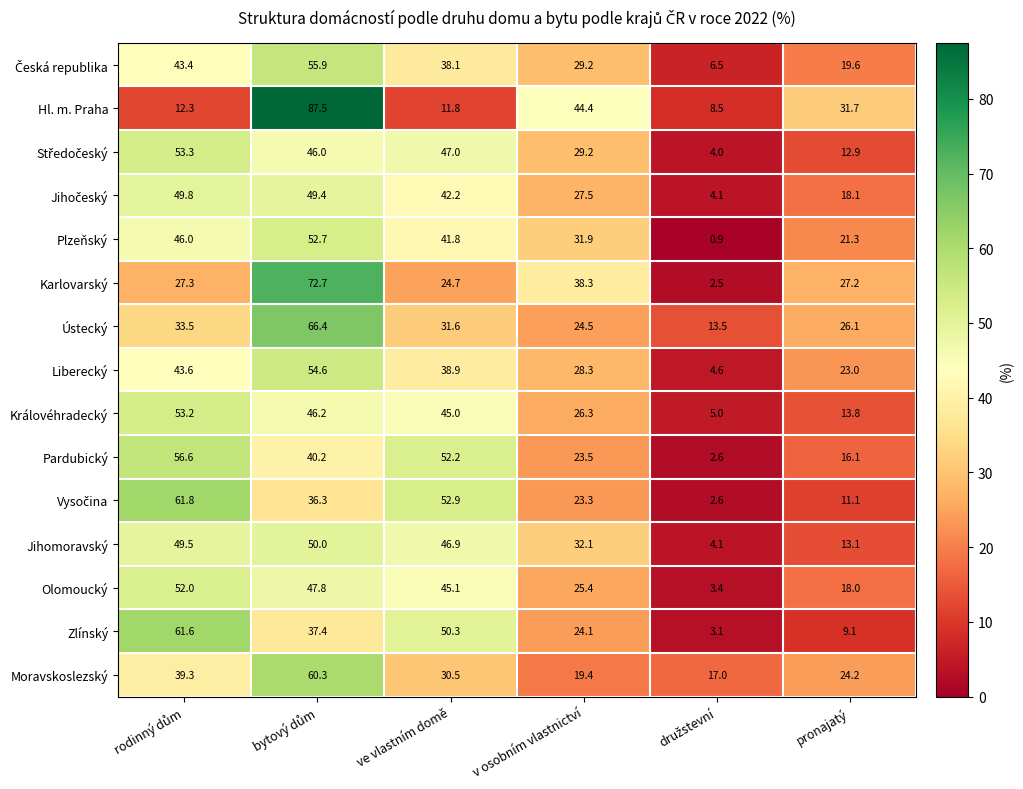

Which series has the widest spread of values?

Hl. m. Praha